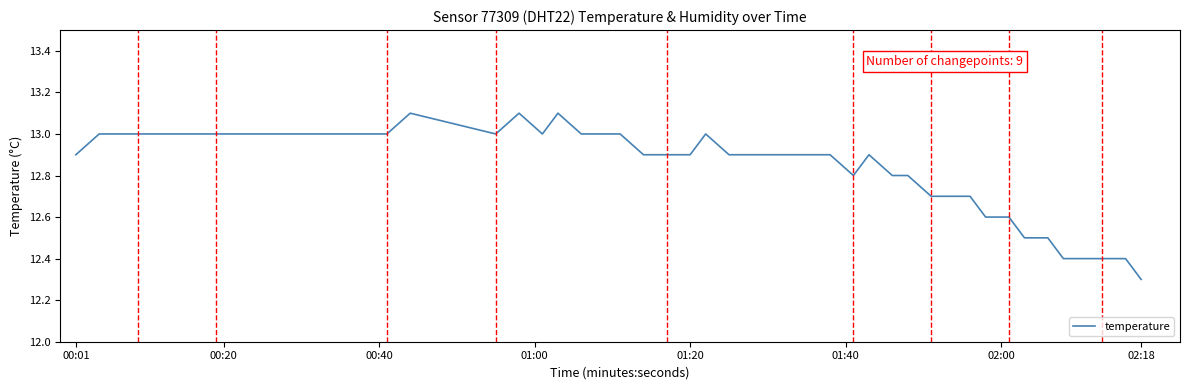

What is the greatest value displayed?

13.1